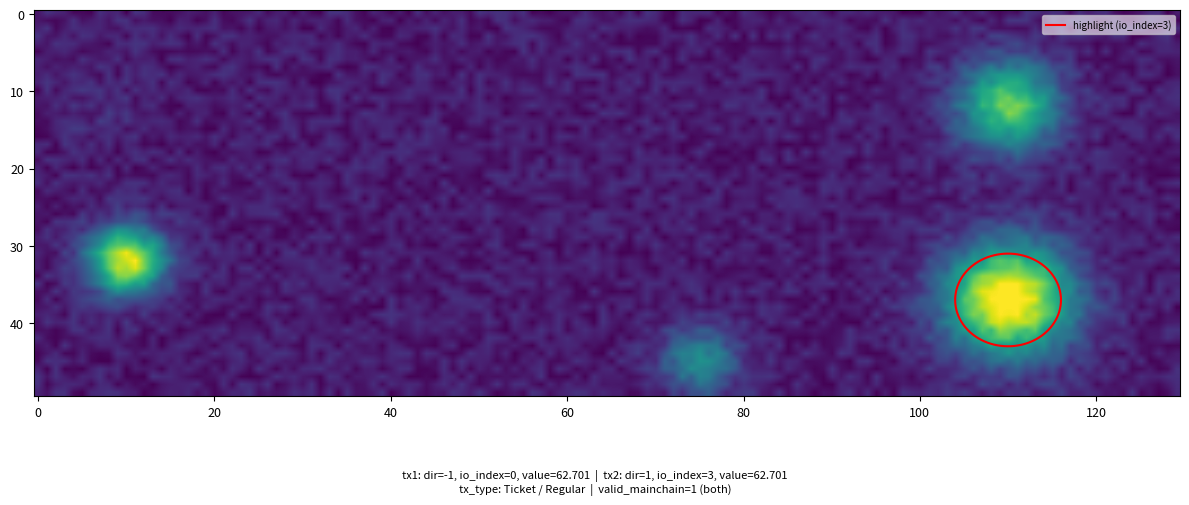

What is the highest value of the 03e1988c0fdd85dc8b9c49dc2aae105409d9955 series?

62.7